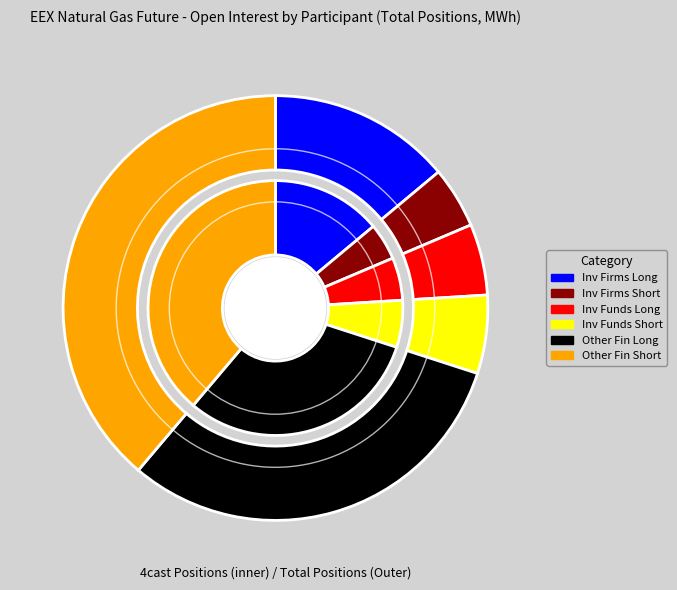

Count the number of slices in the pie.

6